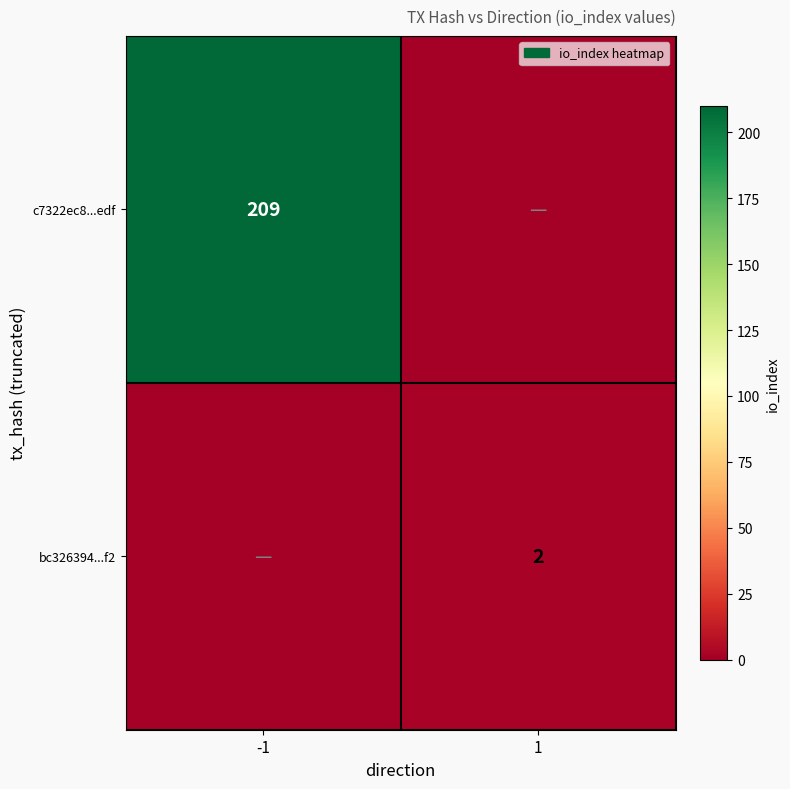

Is it true that bc326394...f2 equals 3 at 1?

False